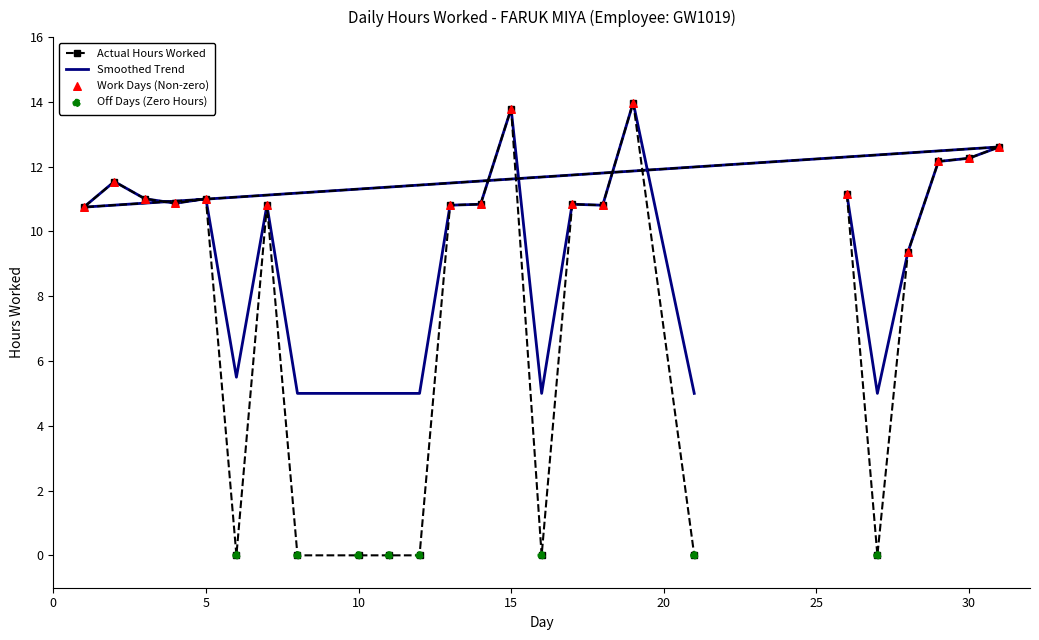

Which series has the largest total across all categories?

Smoothed Trend